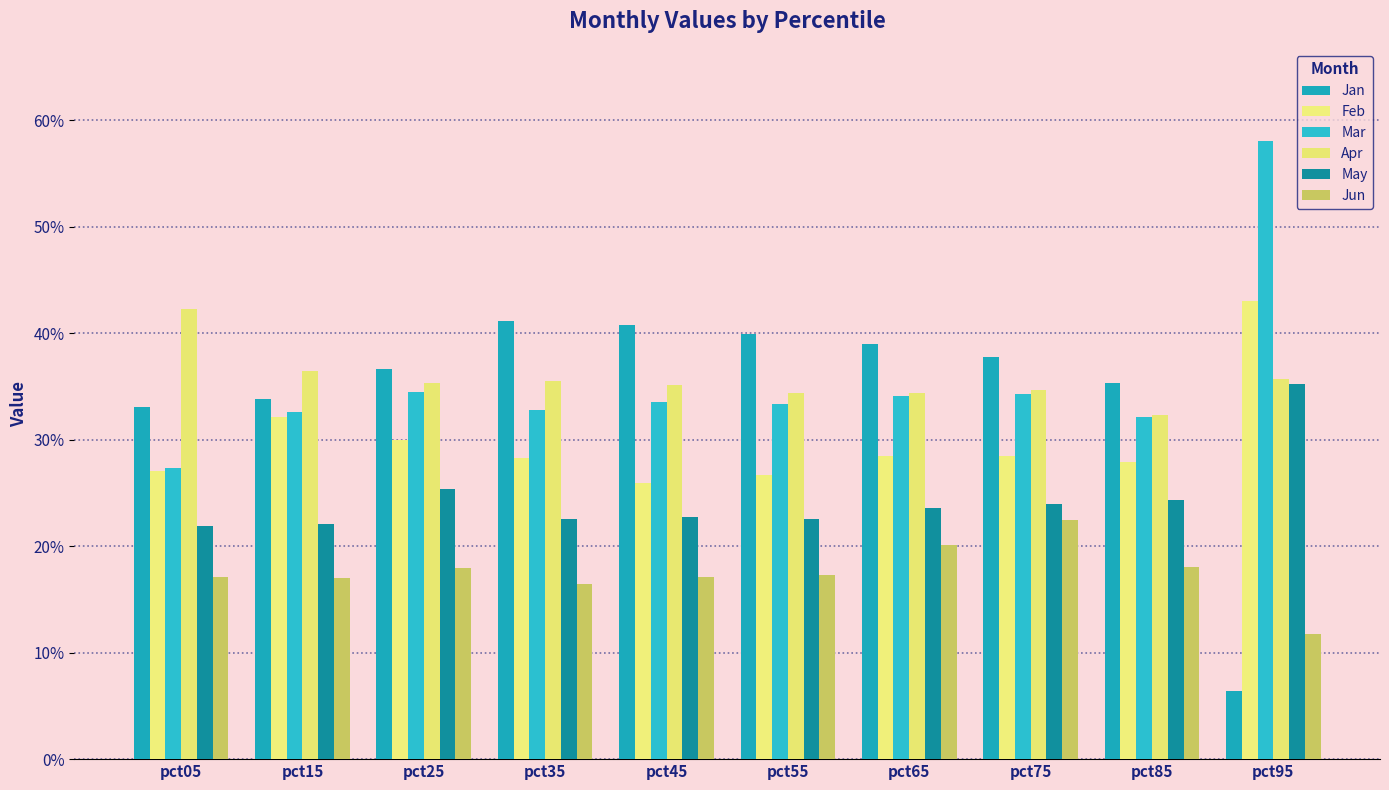

Are the bars grouped side by side (vs. stacked)?

Yes